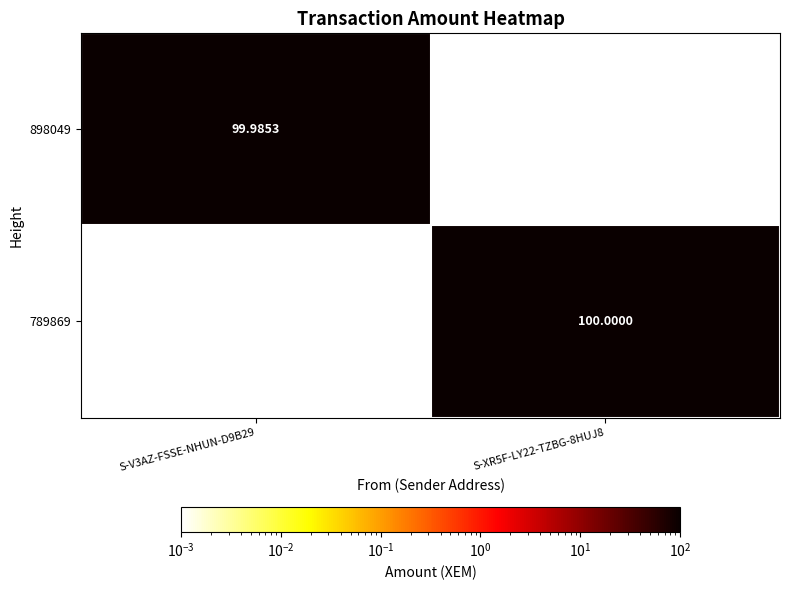

Is the value of 789869 at S-XR5F-LY22-TZBG-8HUJ8 greater than the value of 898049 at S-V3AZ-FSSE-NHUN-D9B29?

Yes